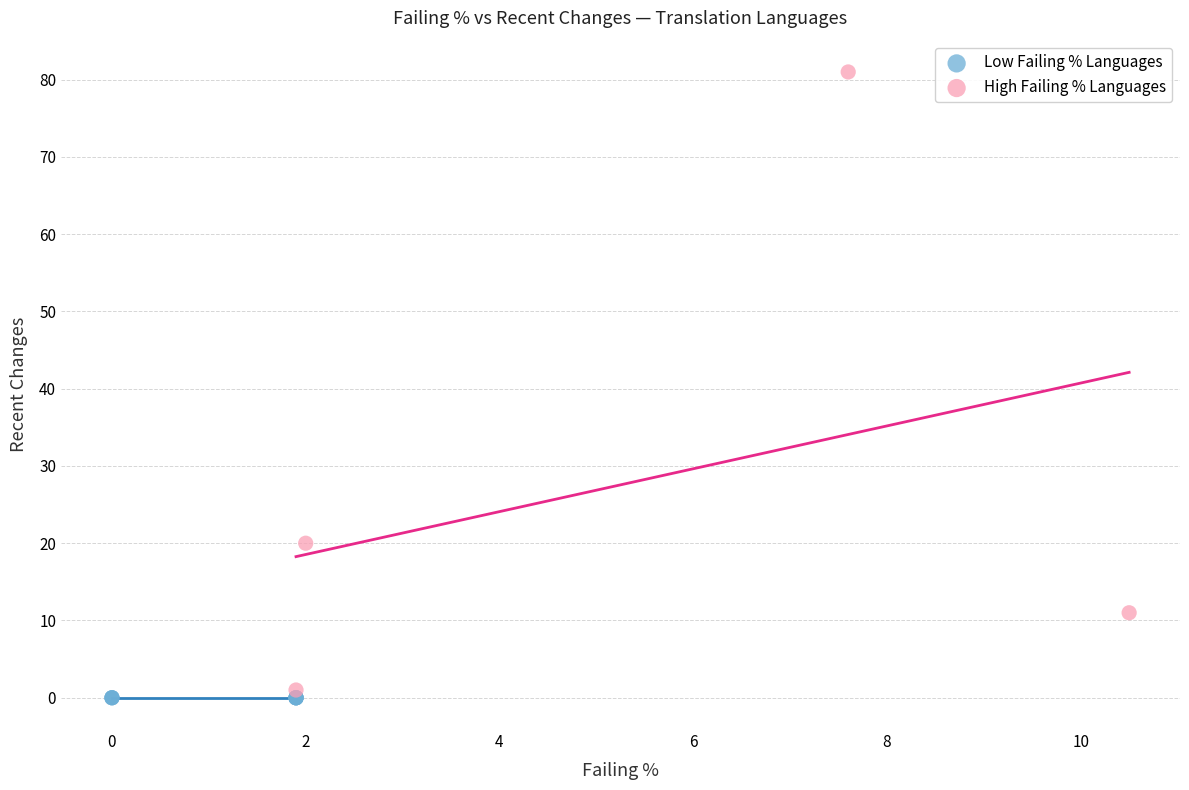

Which series contains the highest Y value?

High Failing % Languages